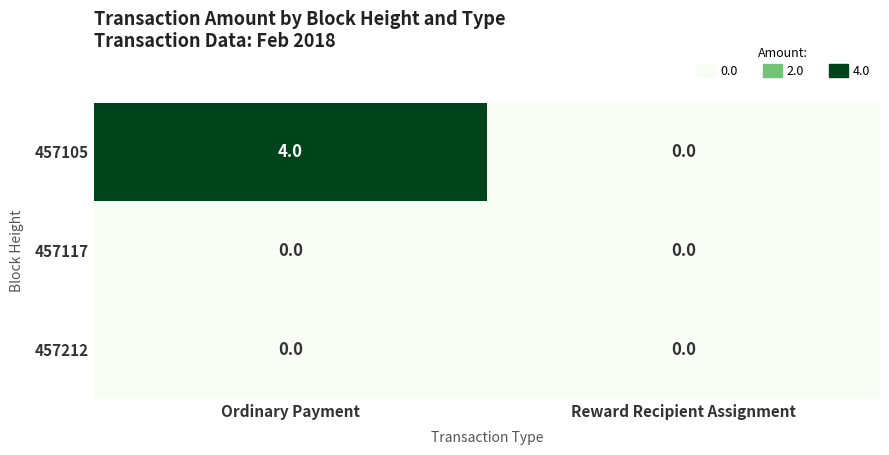

Which series has the largest range (max minus min)?

457105